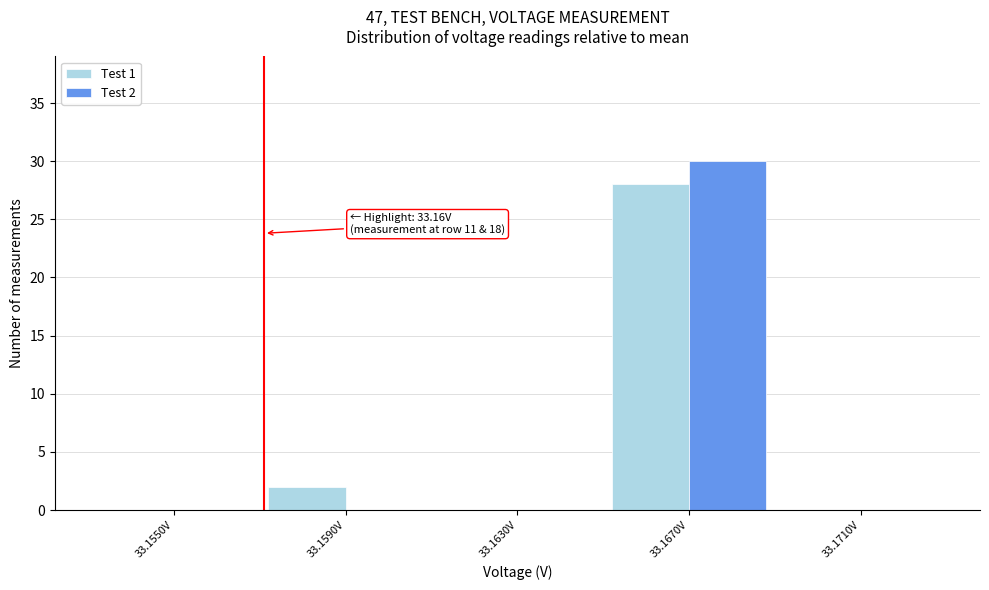

Reading left to right, list all the values displayed in this chart.

Test 1: 33.1550V=0	33.1590V=2	33.1630V=0	33.1670V=28	33.1710V=0
Test 2: 33.1550V=0	33.1590V=0	33.1630V=0	33.1670V=30	33.1710V=0